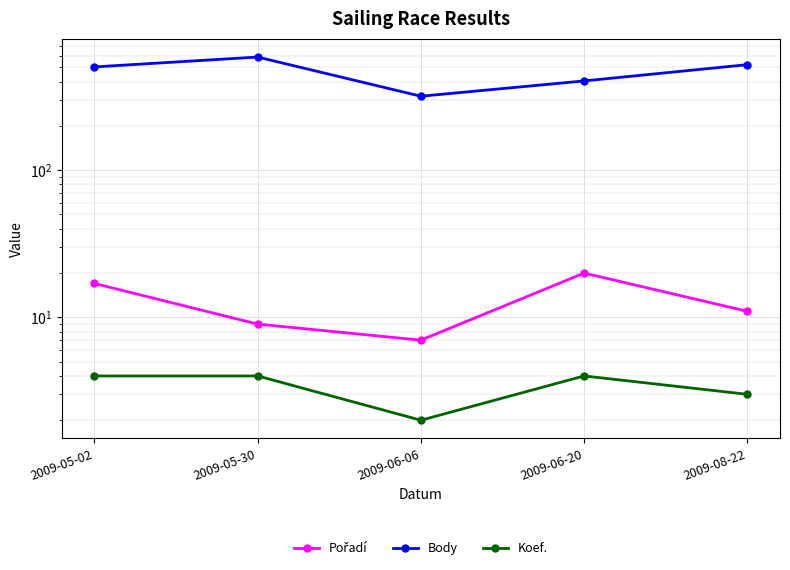

Reading left to right, extract all data points from this chart.

Pořadí: 2009-05-02=17	2009-05-30=9	2009-06-06=7	2009-06-20=20	2009-08-22=11
Body: 2009-05-02=503	2009-05-30=587	2009-06-06=318	2009-06-20=404	2009-08-22=521
Koef.: 2009-05-02=4	2009-05-30=4	2009-06-06=2	2009-06-20=4	2009-08-22=3